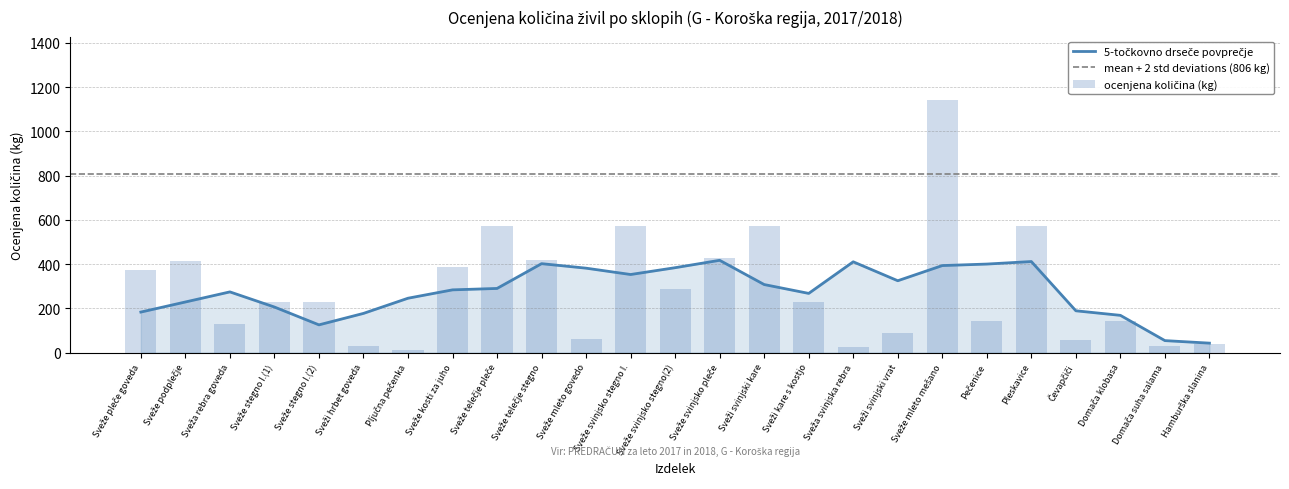

What is the difference between the second highest and second lowest values in the ocenjena količina (kg) series?

548